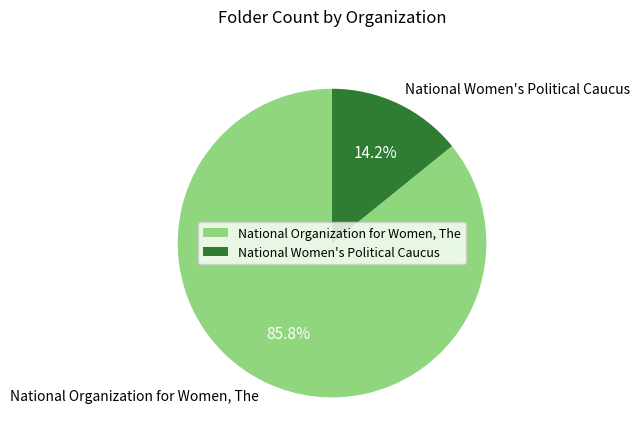

Which has a higher value, National Women's Political Caucus or National Organization for Women, The?

National Organization for Women, The